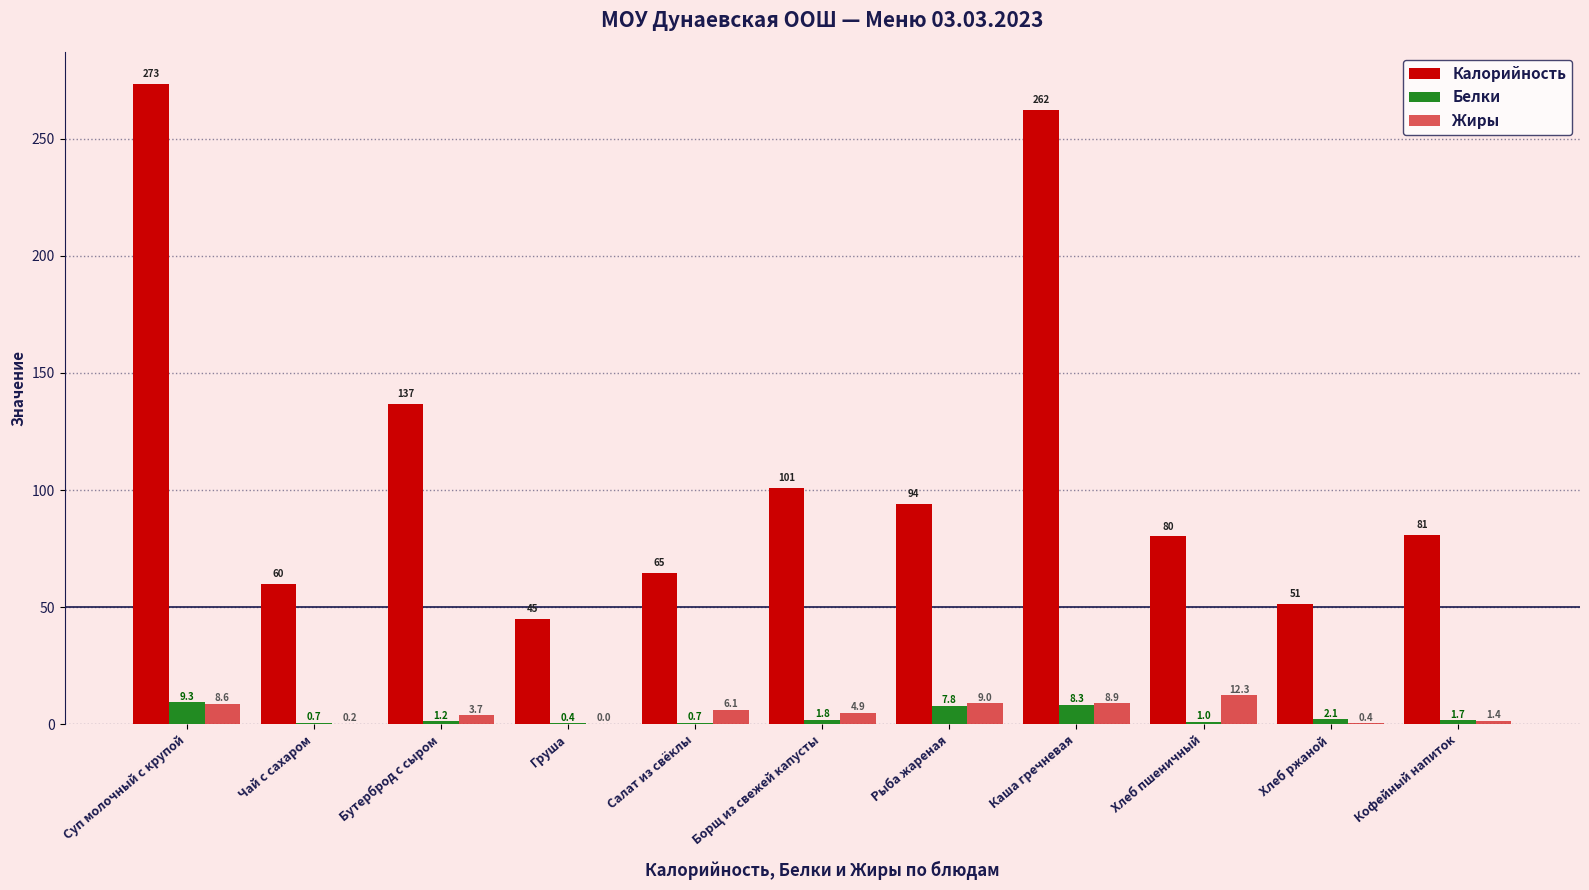

What position from the right is Суп молочный с крупой?

11